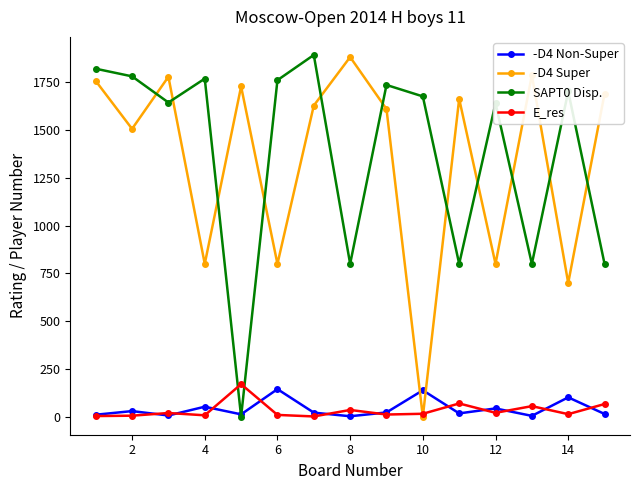

What are all the series names shown in the legend?

-D4 Non-Super, -D4 Super, SAPT0 Disp., E_res